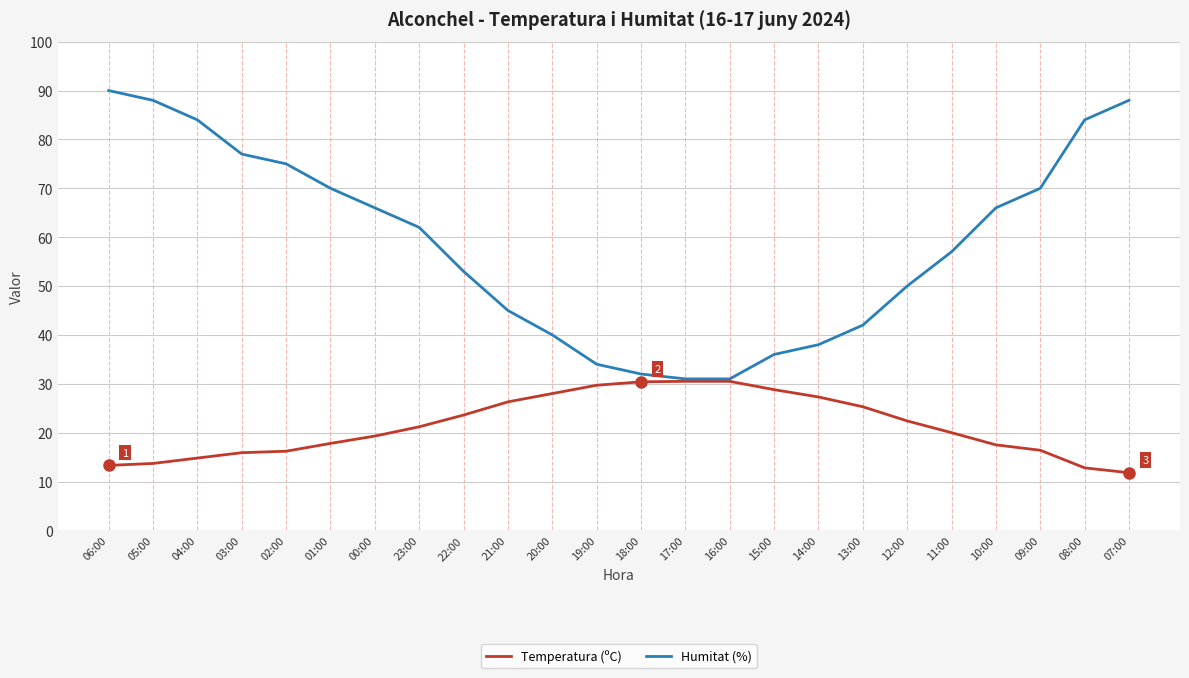

What position from the right is 15:00?

9